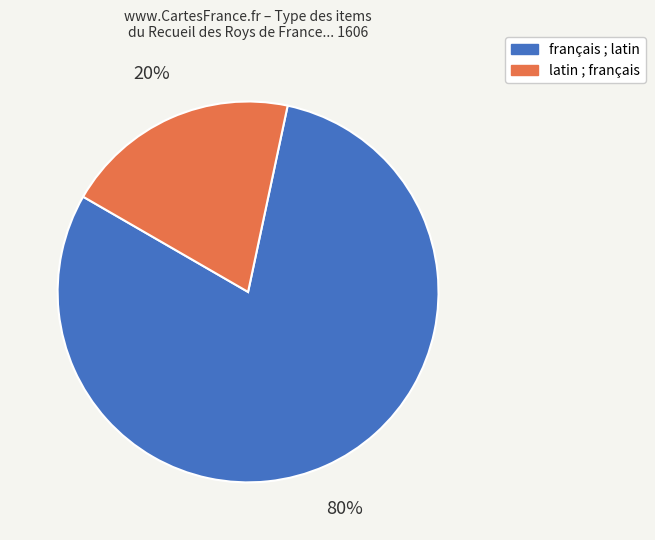

Which has a higher value, latin ; français or français ; latin?

français ; latin